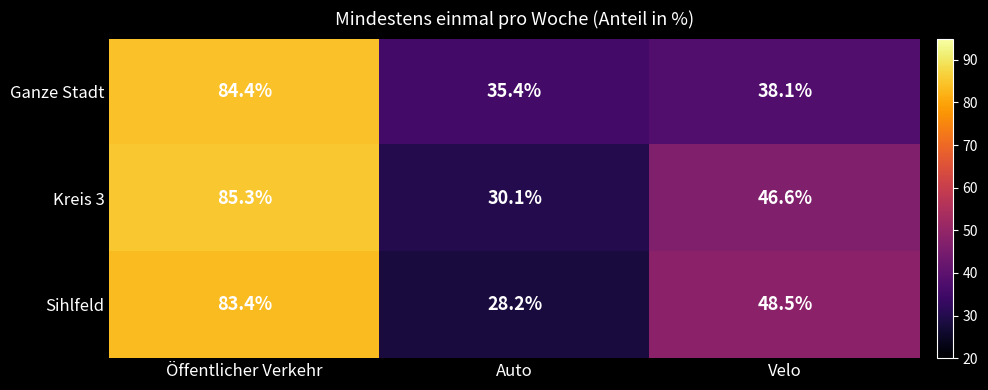

At which label does Sihlfeld first exceed 48?

Öffentlicher Verkehr